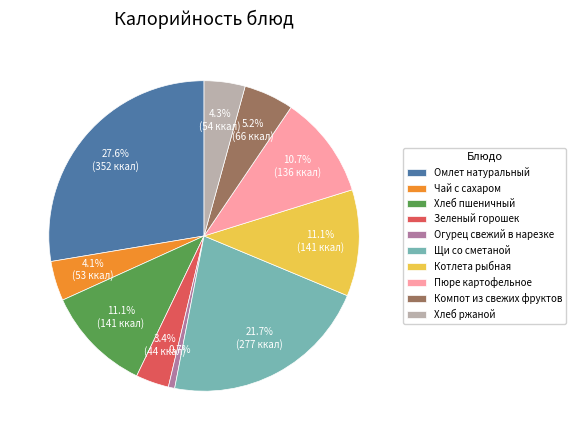

Which slice is the largest?

Омлет натуральный